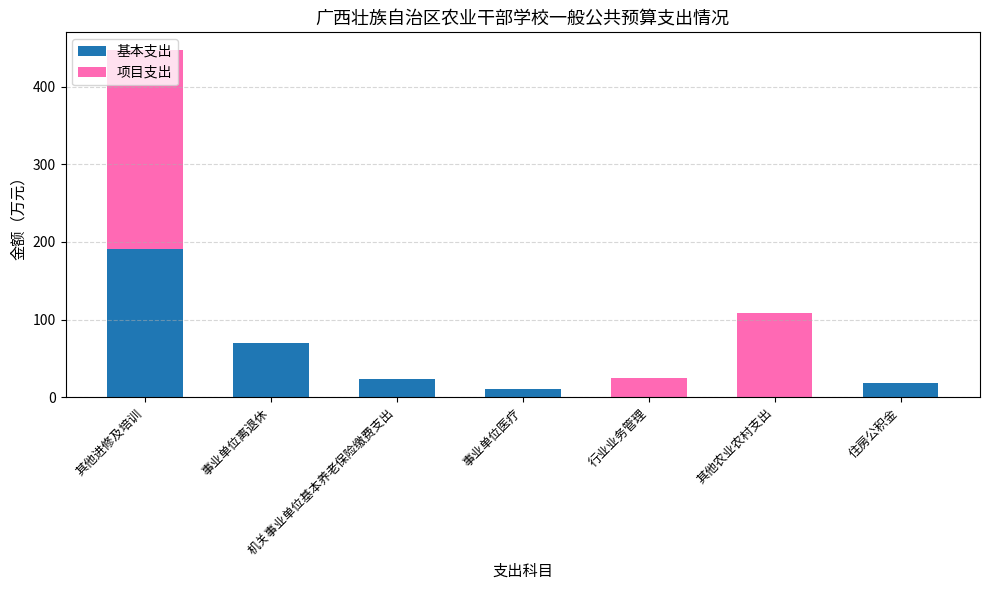

What is the total value across all series at 其他农业农村支出?

108.6